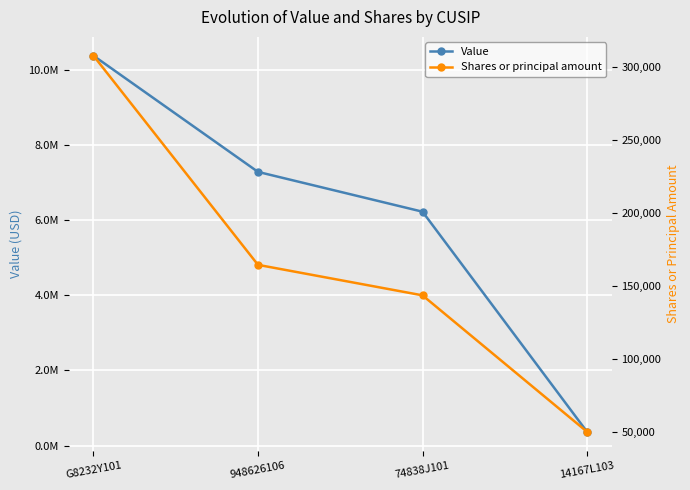

True or false: Shares or principal amount and Value cross at least once.

False